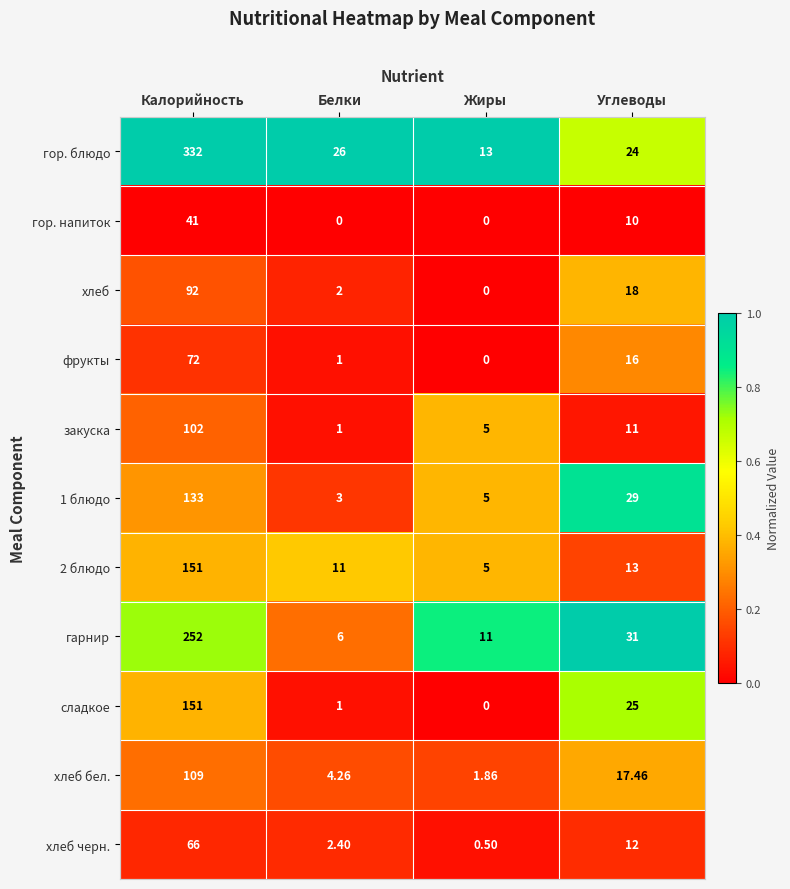

At which label is хлеб closest to 46?

Углеводы